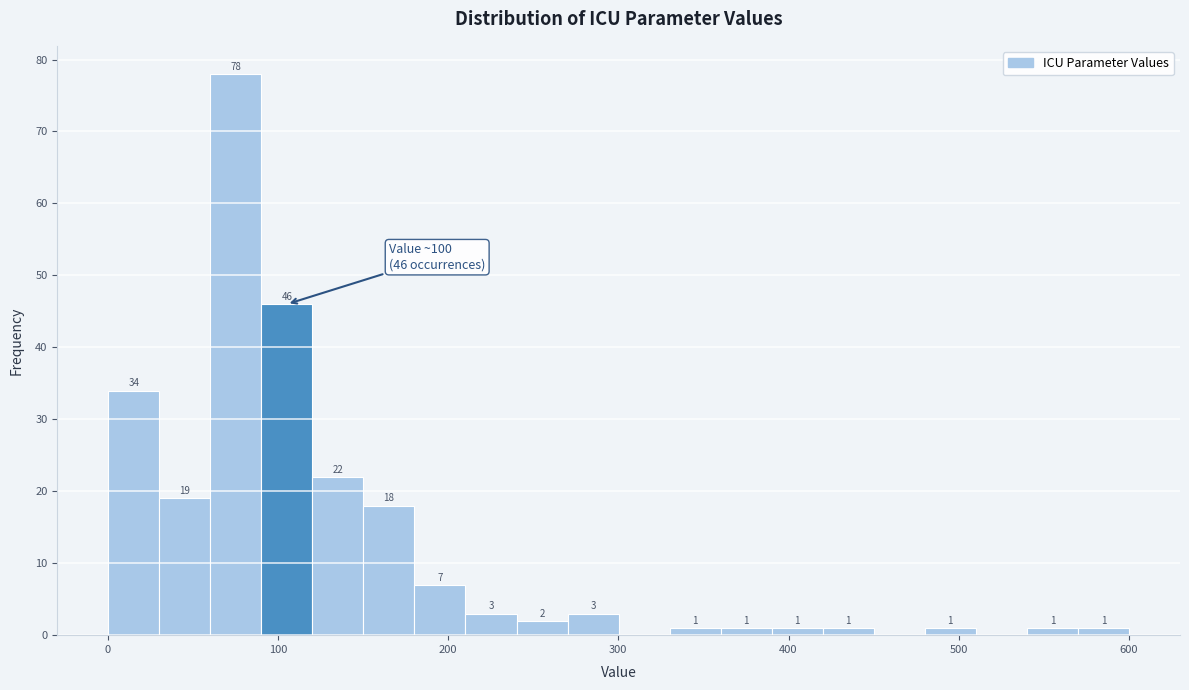

Read against the x-axis, roughly where is the centre of the tallest bar?

80